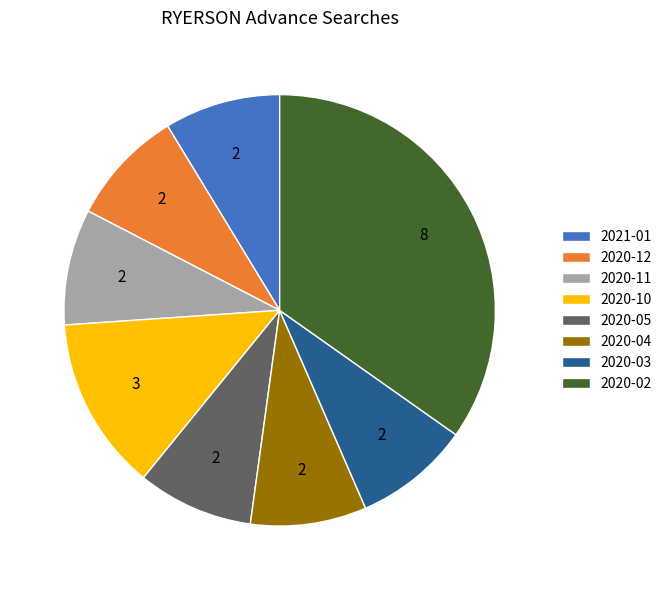

The 2020-12 slice represents 1% of the pie. True or false?

False